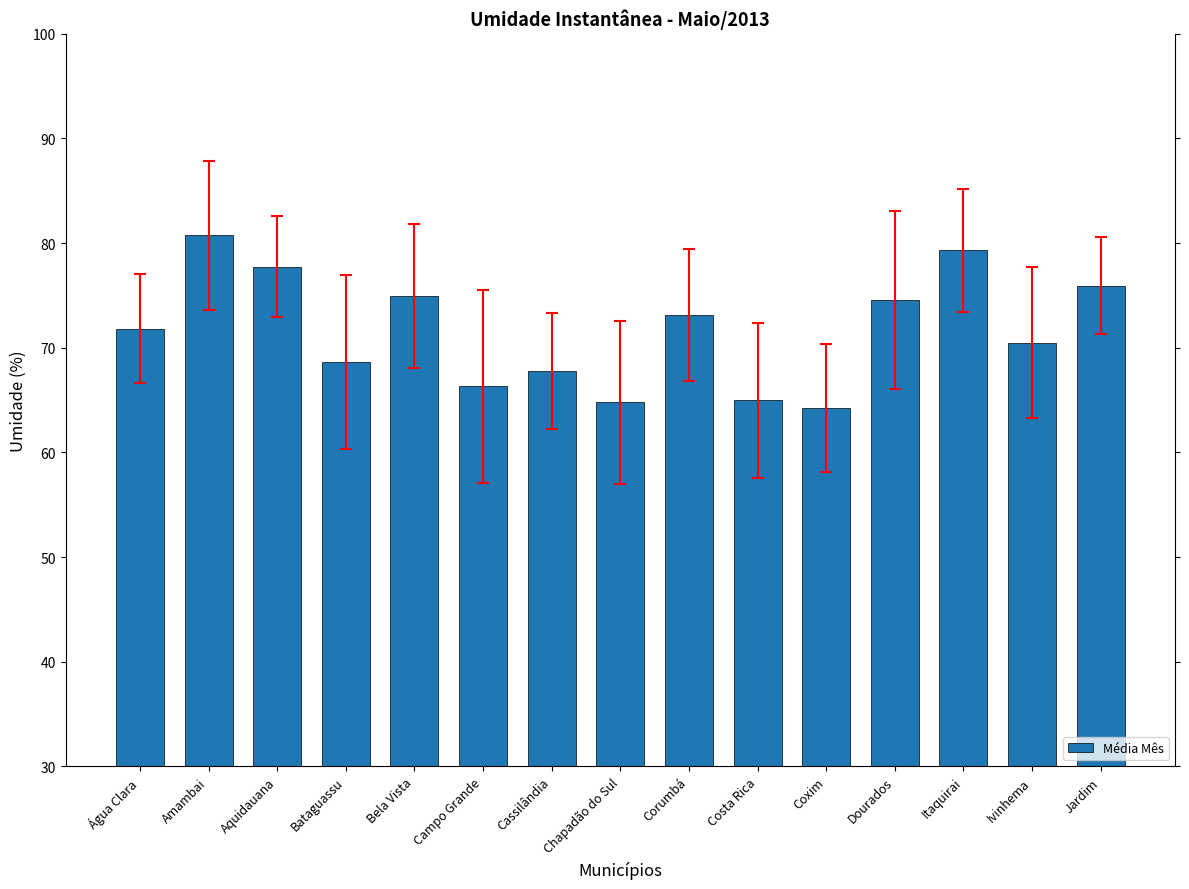

Which category has the highest value across all series?

Amambai